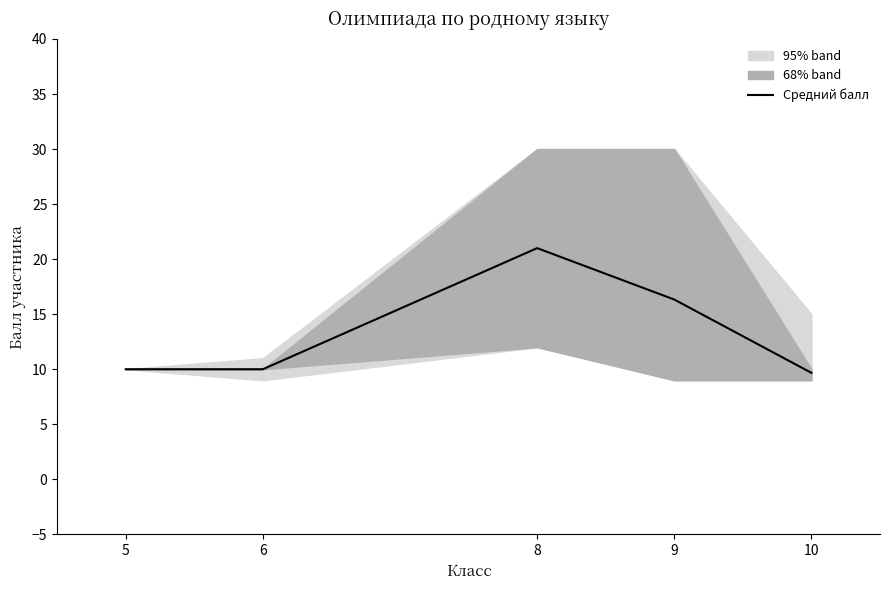

Rank the categories by value from highest to lowest.

8, 9, 5, 6, 10